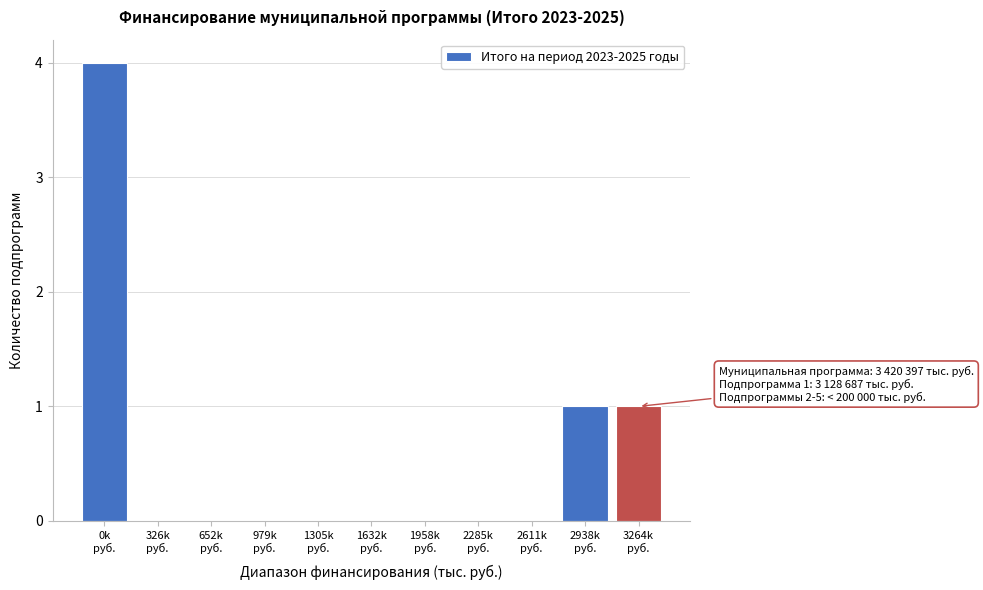

What is the sum of all values?

6